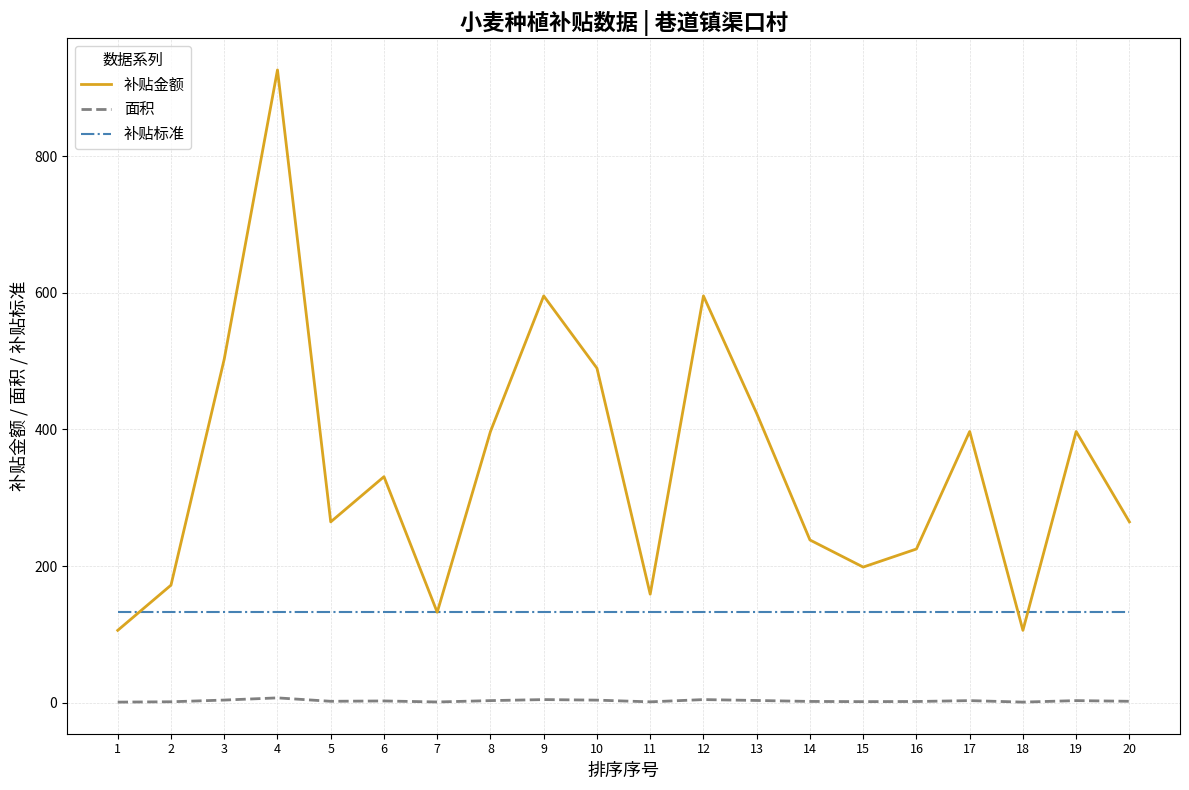

True or false: 面积 has more than 0 points higher than both neighbors.

True